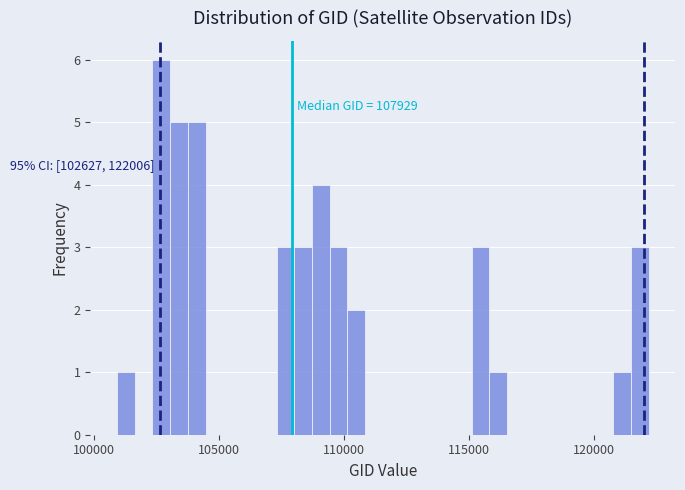

Around what value on the x-axis is the tallest bar? Give the approximate position of its centre, as read against the axis.

102500